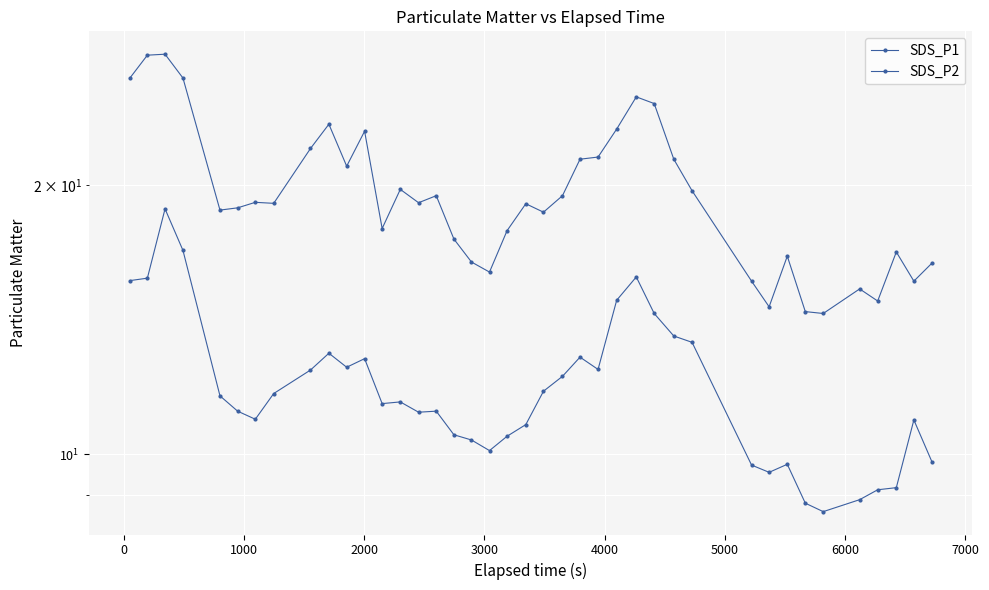

How many values in the SDS_P2 series are below 11?

16